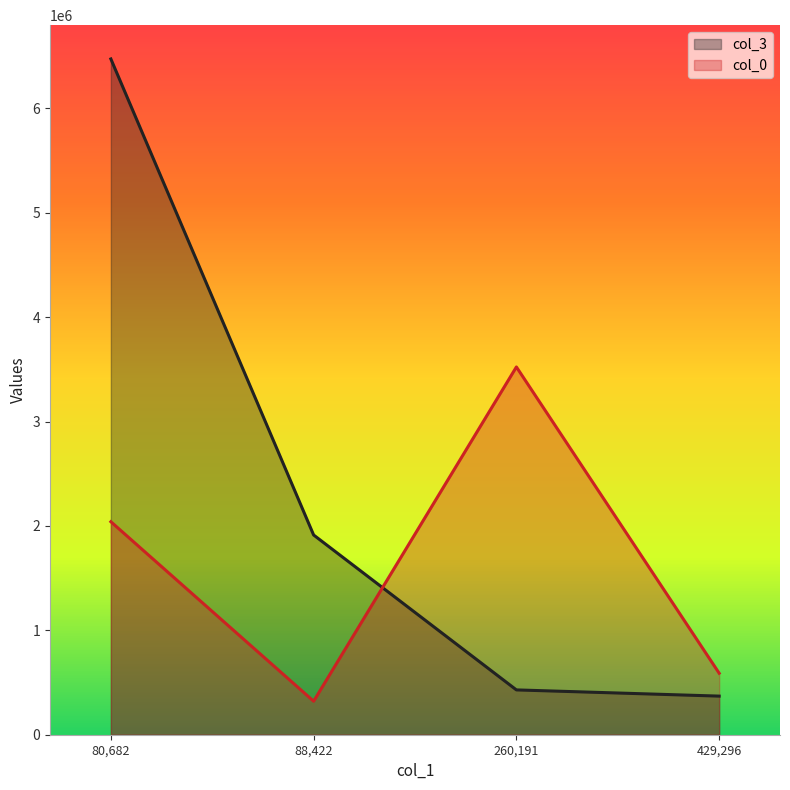

What is the sum of all col_0 values?

6472570.2